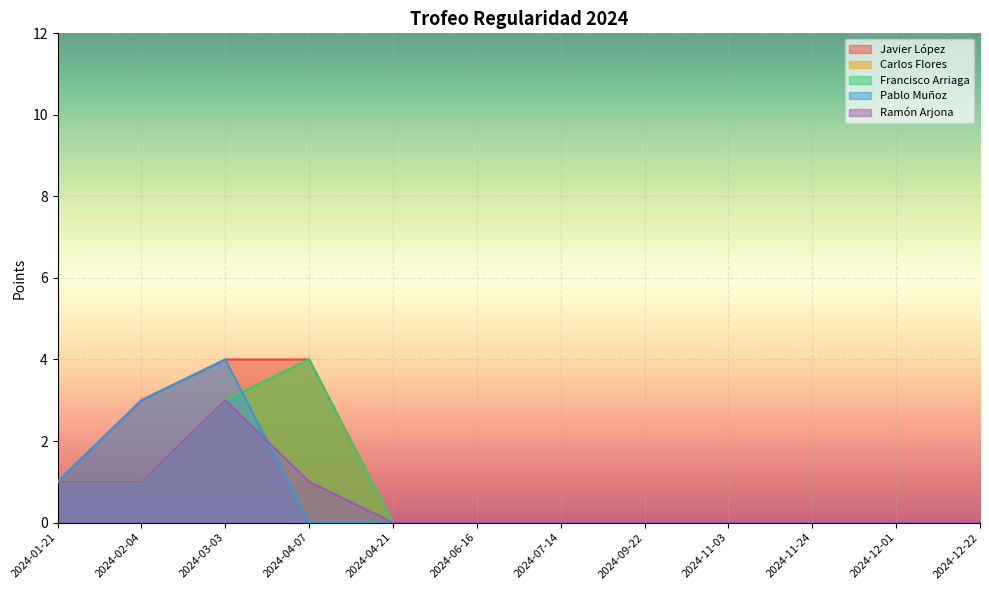

Is the value of Pablo Muñoz at 2024-12-01 greater than the value of Javier López at 2024-02-04?

No